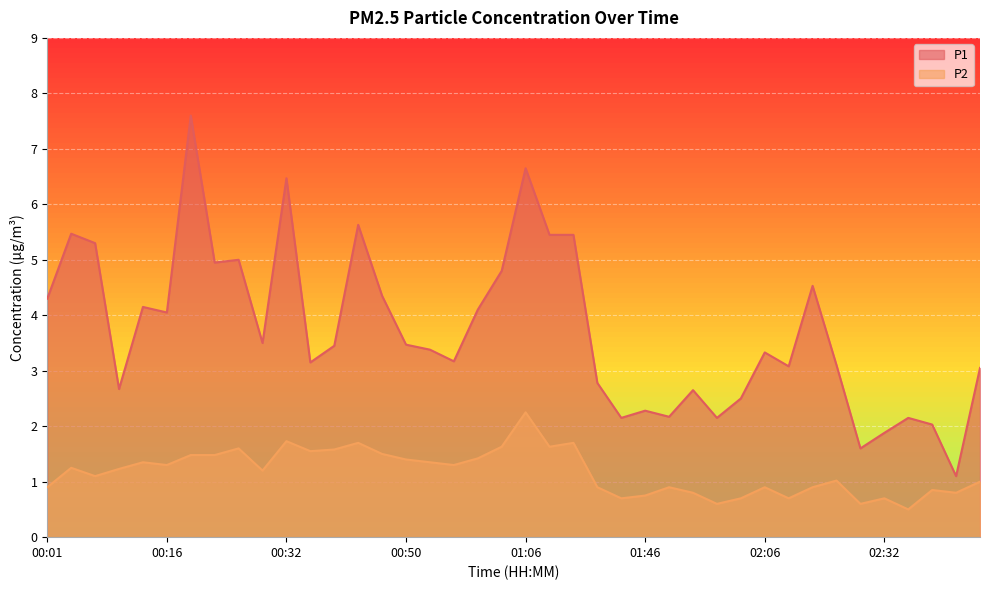

At which label does P1 first exceed 3?

00:01